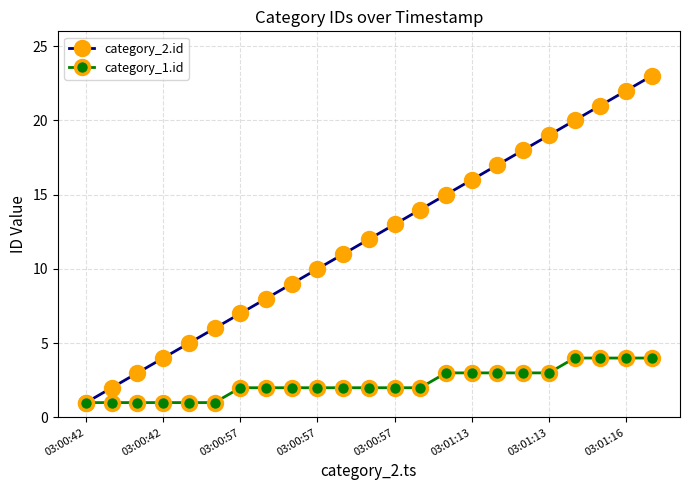

What is the highest value of the category_1.id series?

4